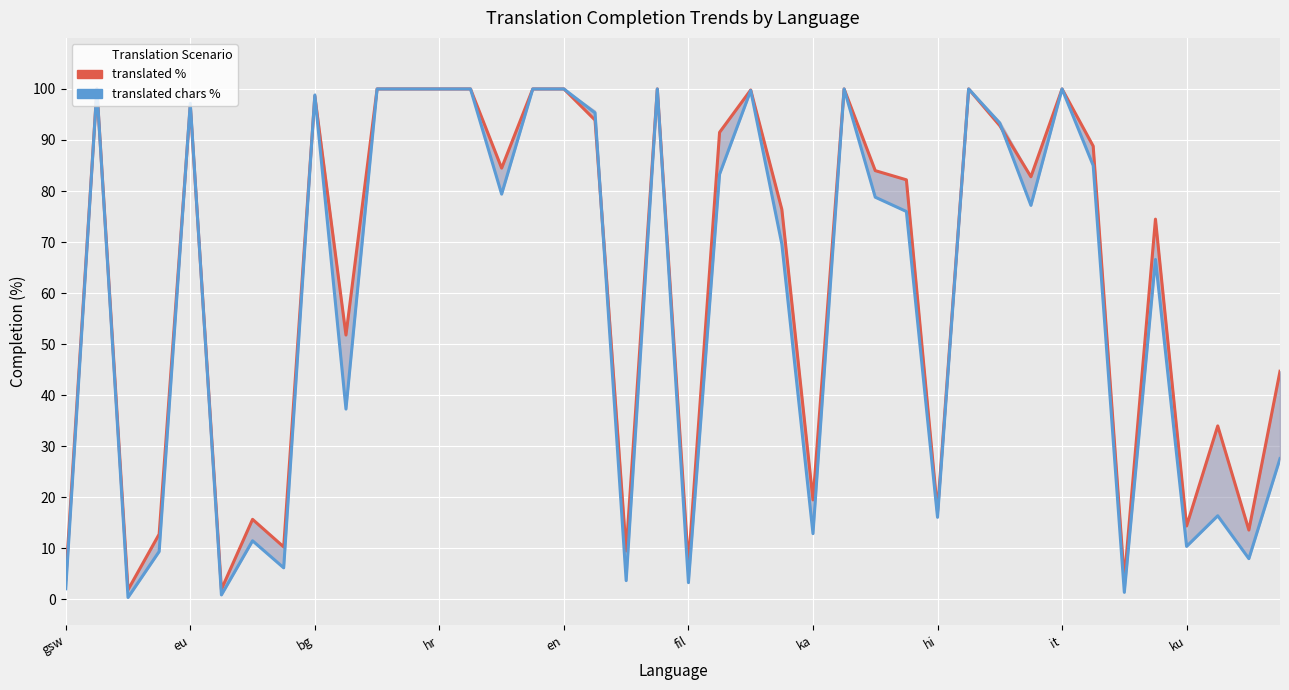

The value of translated % at 38 is 13.6. True or false?

True